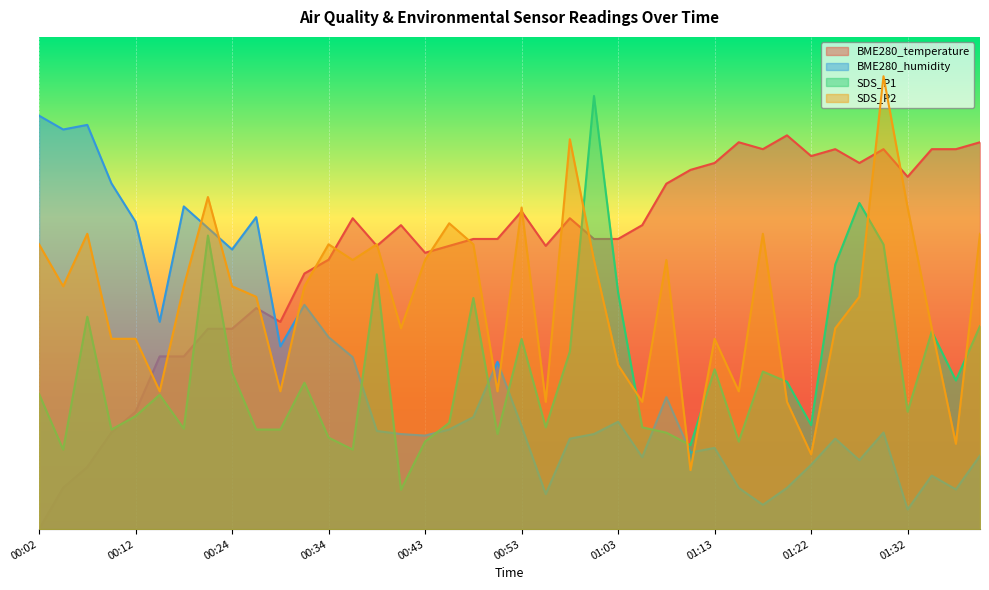

Reading left to right, extract all data points from this chart.

BME280_temperature: 0.0	4.2	6.3	9.8	11.9	17.5	17.5	20.4	20.4	22.5	21.1	26.0	27.4	31.6	28.8	30.9	28.1	28.8	29.5	29.5	32.3	28.8	31.6	29.5	29.5	30.9	35.1	36.5	37.2	39.3	38.6	40.0	37.9	38.6	37.2	38.6	35.8	38.6	38.6	39.3
BME280_humidity: 42.0	40.6	41.1	35.1	31.2	21.1	32.8	30.6	28.4	31.7	18.6	22.8	19.5	17.5	10.0	9.7	9.5	10.1	11.4	17.0	10.4	3.6	9.2	9.7	10.9	7.3	13.4	7.8	8.2	4.2	2.5	4.2	6.5	9.2	7.0	9.8	2.0	5.4	4.0	7.5
SDS_P1: 13.7	8.1	21.6	10.1	11.5	13.6	10.2	29.8	15.9	10.1	10.1	14.9	9.3	8.1	25.9	4.0	8.9	10.8	23.5	9.7	19.3	10.3	18.0	44.0	24.0	10.3	9.8	8.5	16.2	8.9	16.0	15.0	10.6	26.9	33.1	28.9	11.9	20.1	15.1	20.6
SDS_P2: 28.9	24.7	30.0	19.3	19.3	14.0	24.7	33.7	24.7	23.6	14.0	24.7	28.9	27.3	28.9	20.4	27.3	31.1	28.9	14.0	32.7	12.9	39.6	27.3	16.7	12.9	27.3	6.0	19.3	14.0	30.0	12.9	7.6	20.4	23.6	46.0	32.7	20.4	8.7	30.0